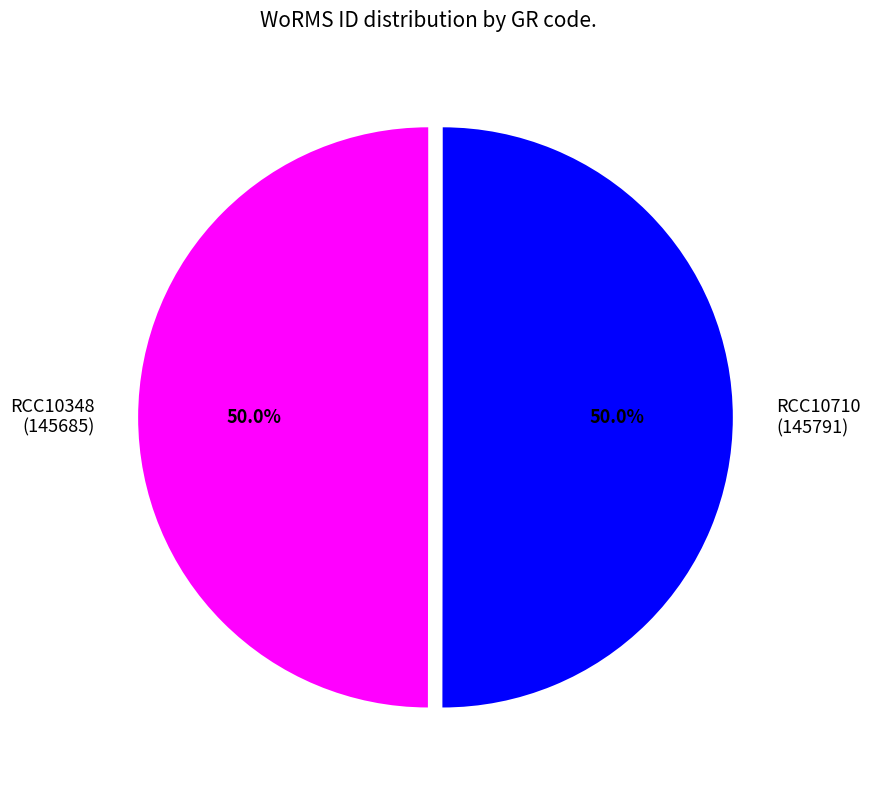

How many segments does this pie chart have?

2